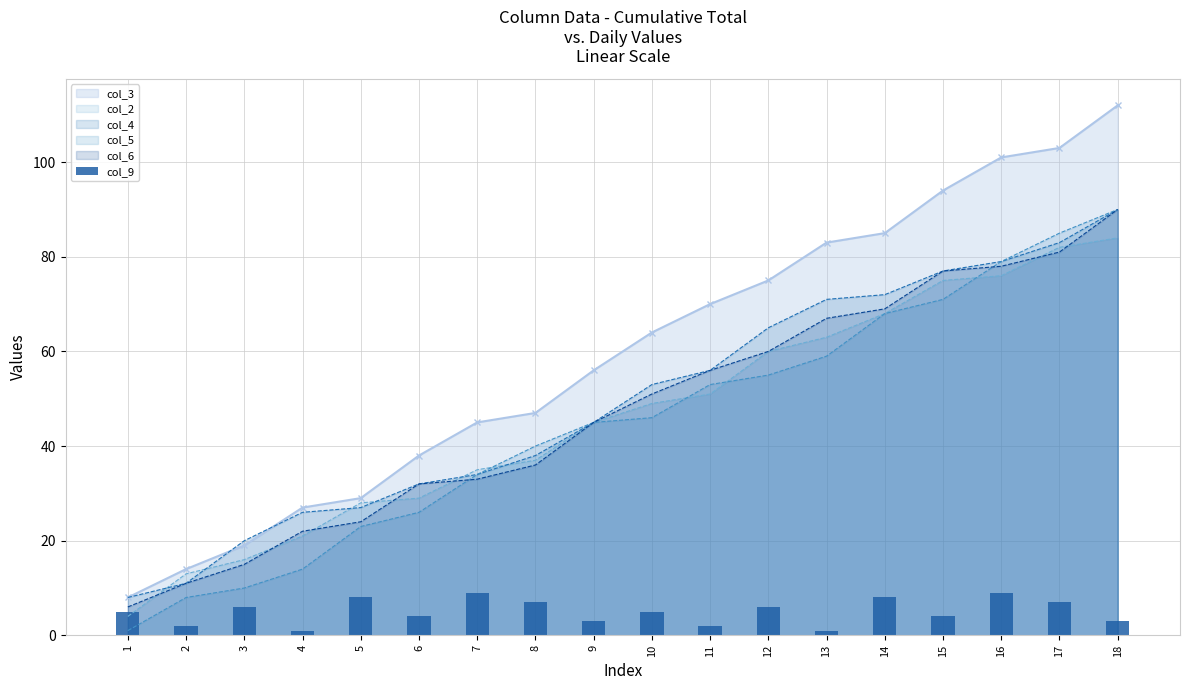

Rank the categories by value from highest to lowest.

7, 16, 5, 14, 8, 17, 3, 12, 1, 10, 6, 15, 9, 18, 2, 11, 4, 13